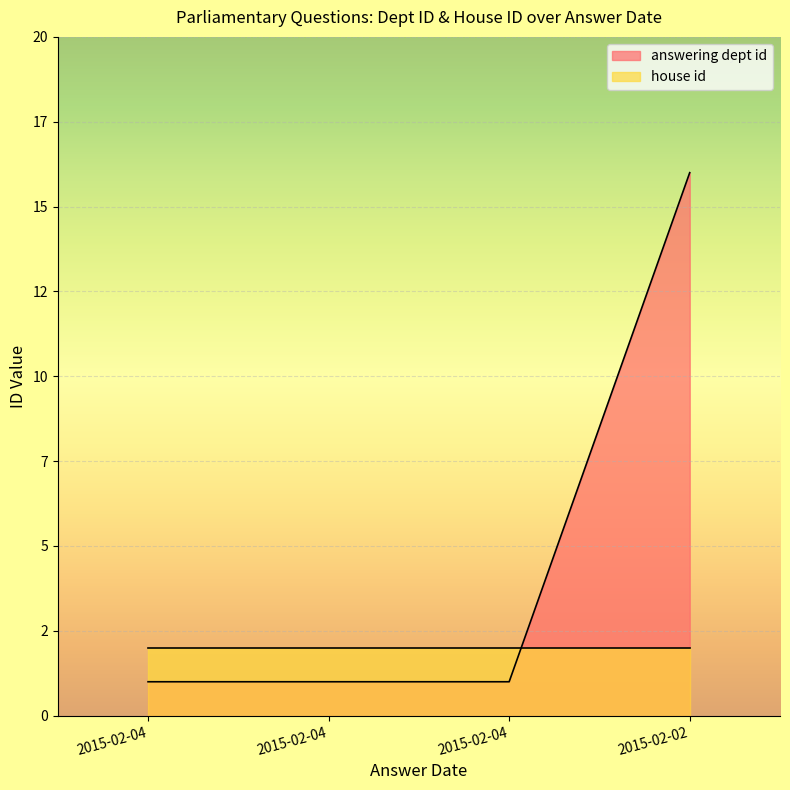

Reading left to right, extract all data points from this chart.

2015-02-04=1	2015-02-04=1	2015-02-04=1	2015-02-02=16